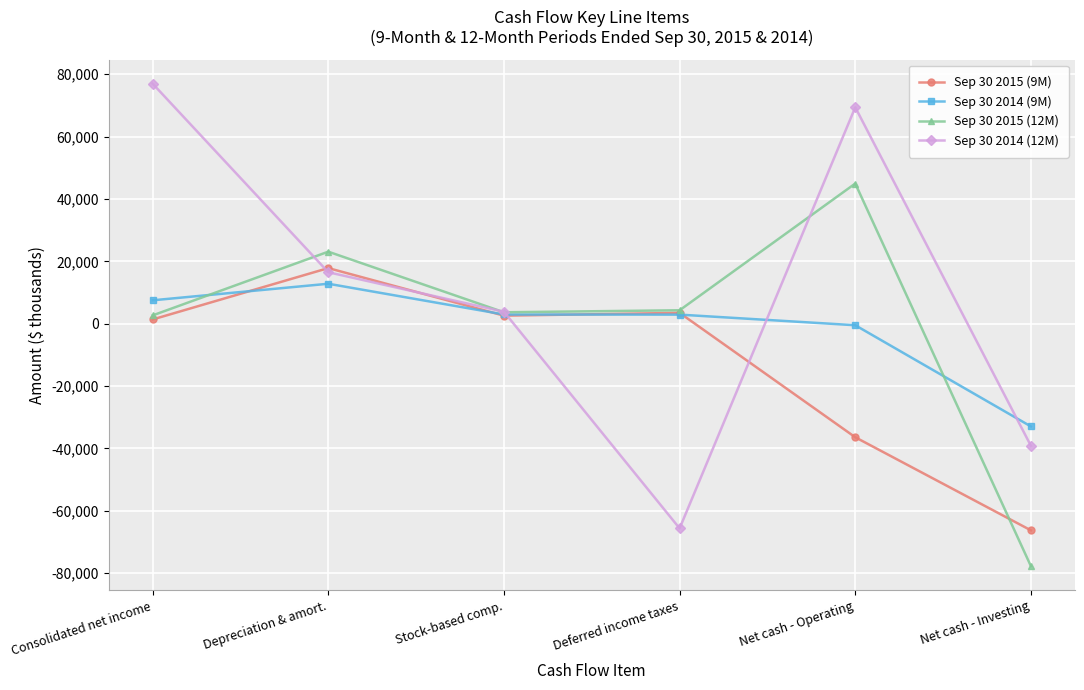

Which label corresponds to the largest value in the chart?

Consolidated net income